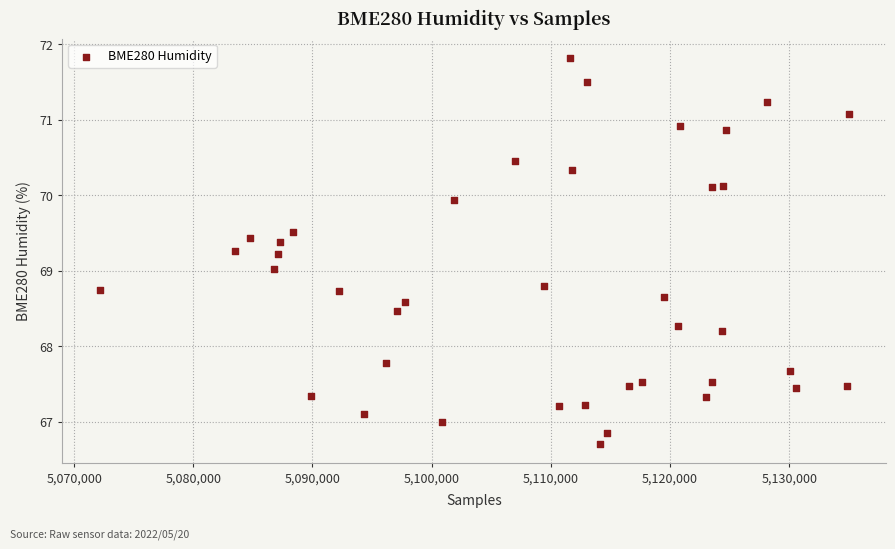

What is the range of Y values (max minus min)?

5.1